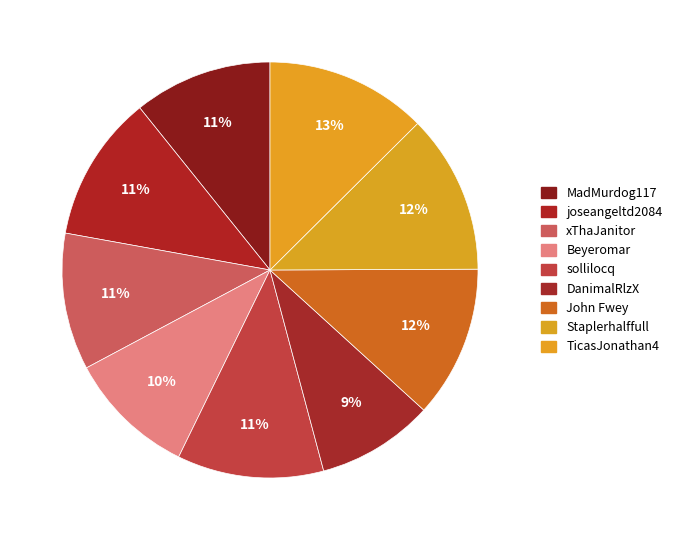

How many segments does this pie chart have?

9